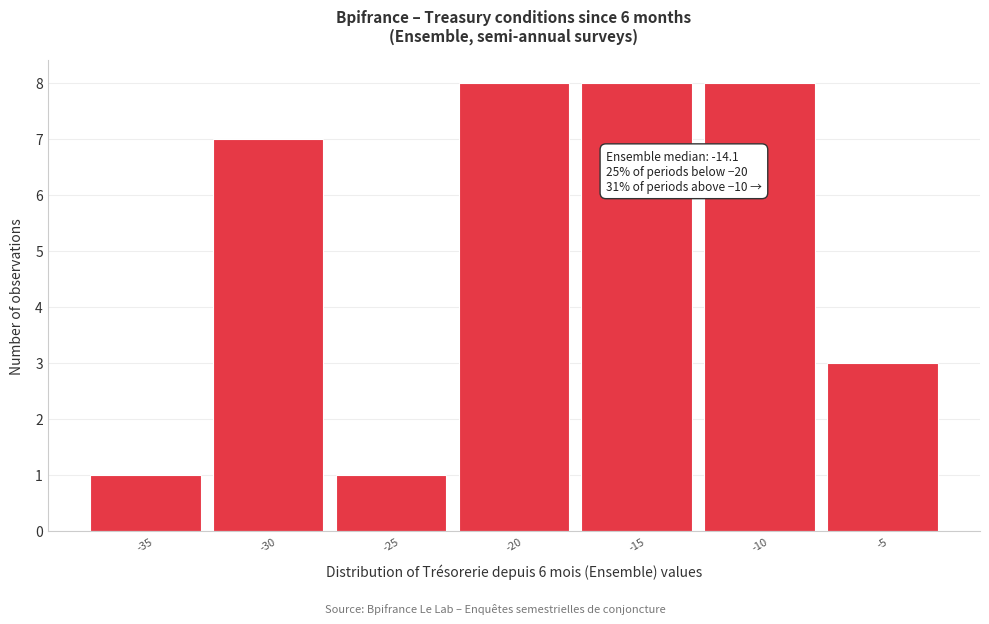

Reading left to right, extract all data points from this chart.

1	7	1	8	8	8	3